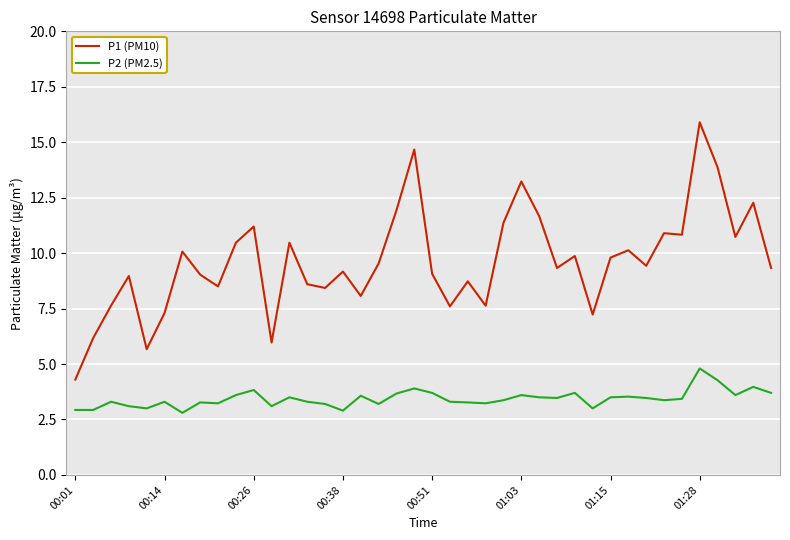

Does the chart display data point markers on the line(s)?

No